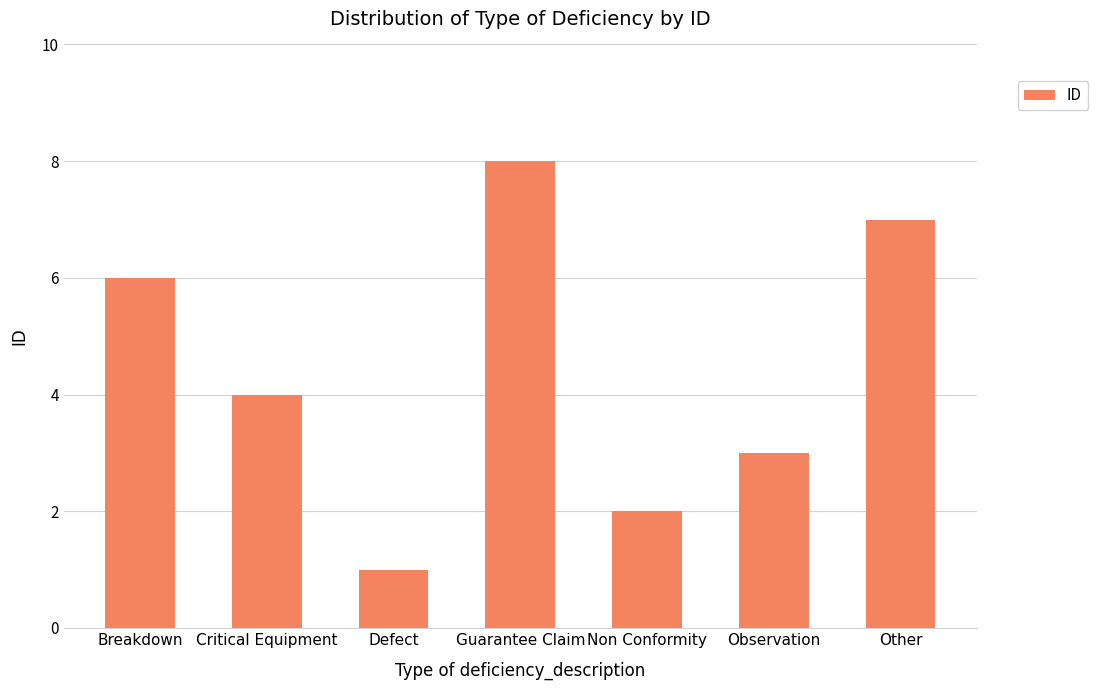

What is the value of the 4th bar from the left?

8